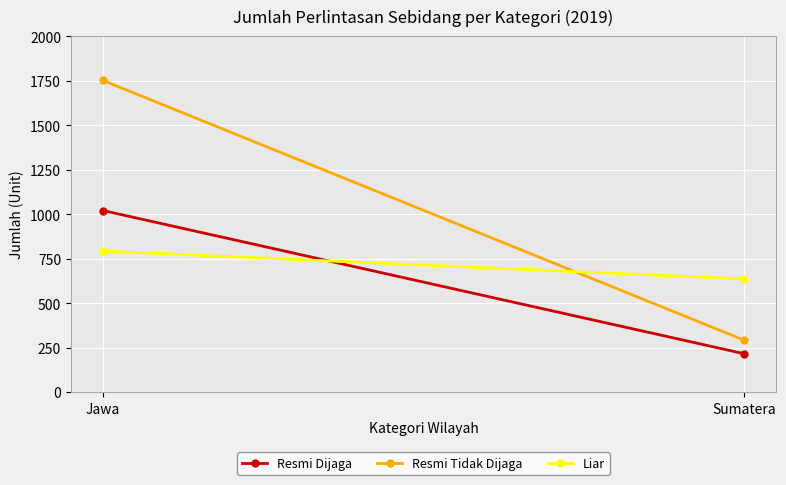

At how many categories does at least one series exceed 1353?

1